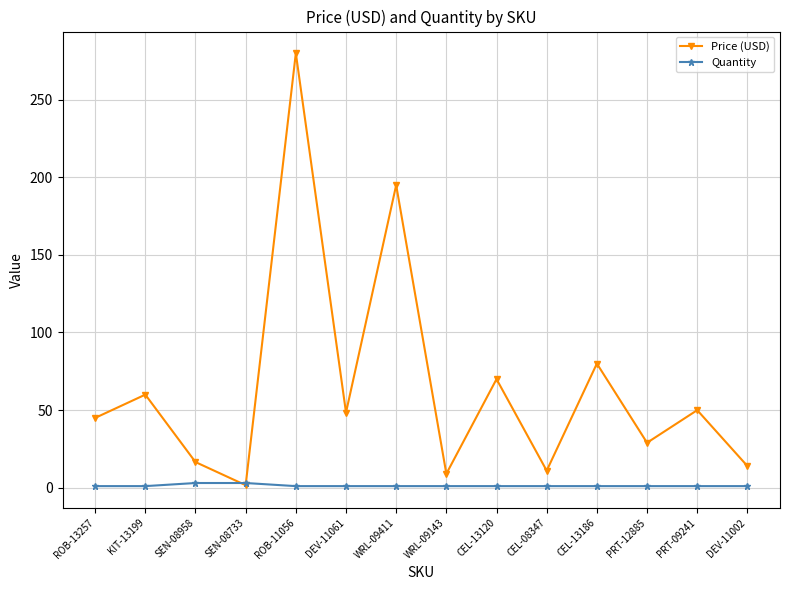

True or false: Quantity has a value of 3.0 at SEN-08958.

True